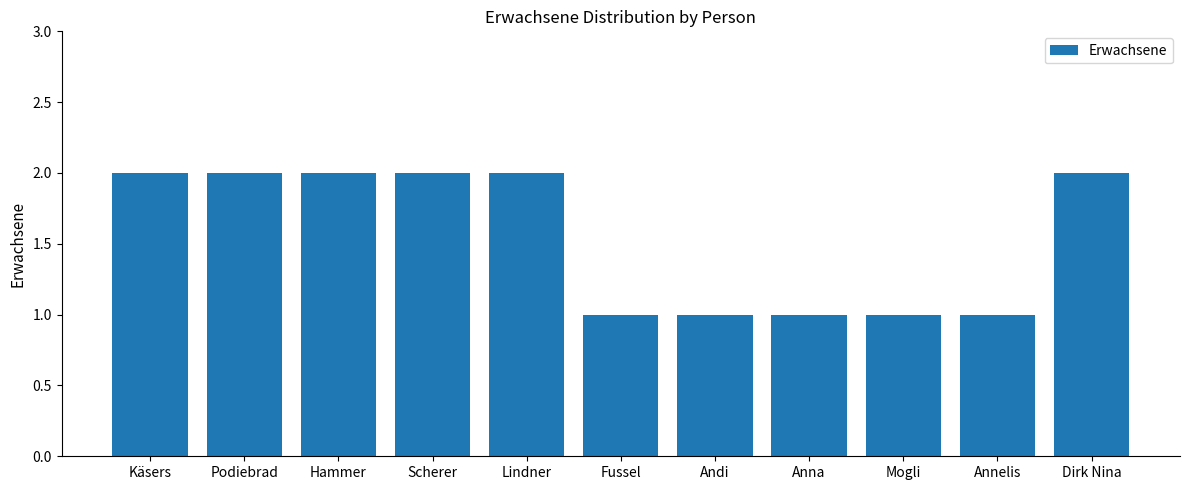

What is the average value?

2